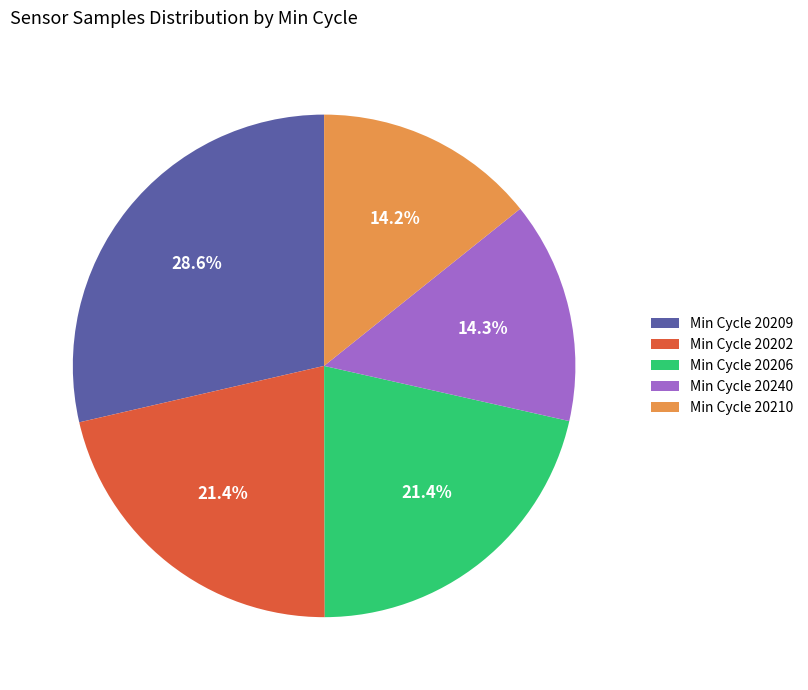

Approximately how many times larger is the value at Min Cycle 20206 compared to Min Cycle 20210?

1.5